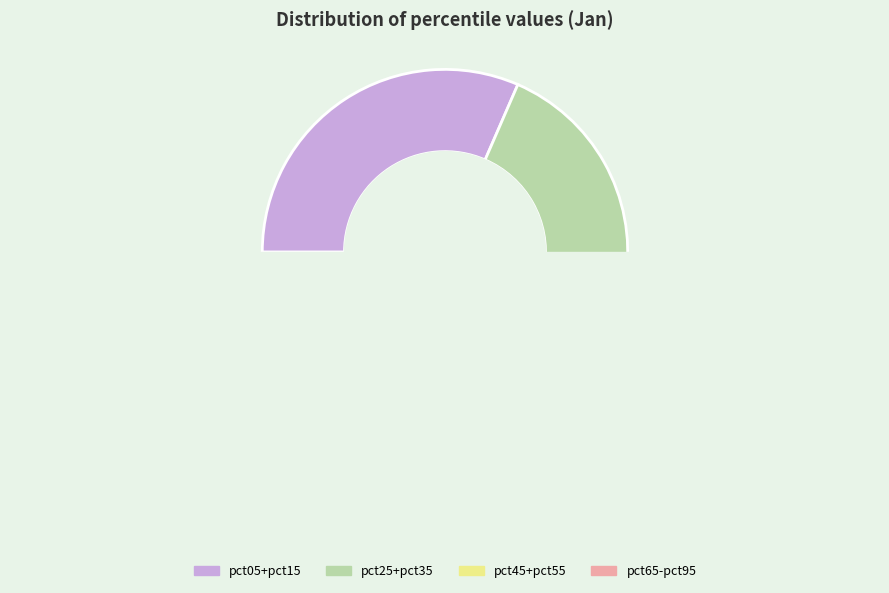

The pct15 slice represents 8% of the pie. True or false?

False